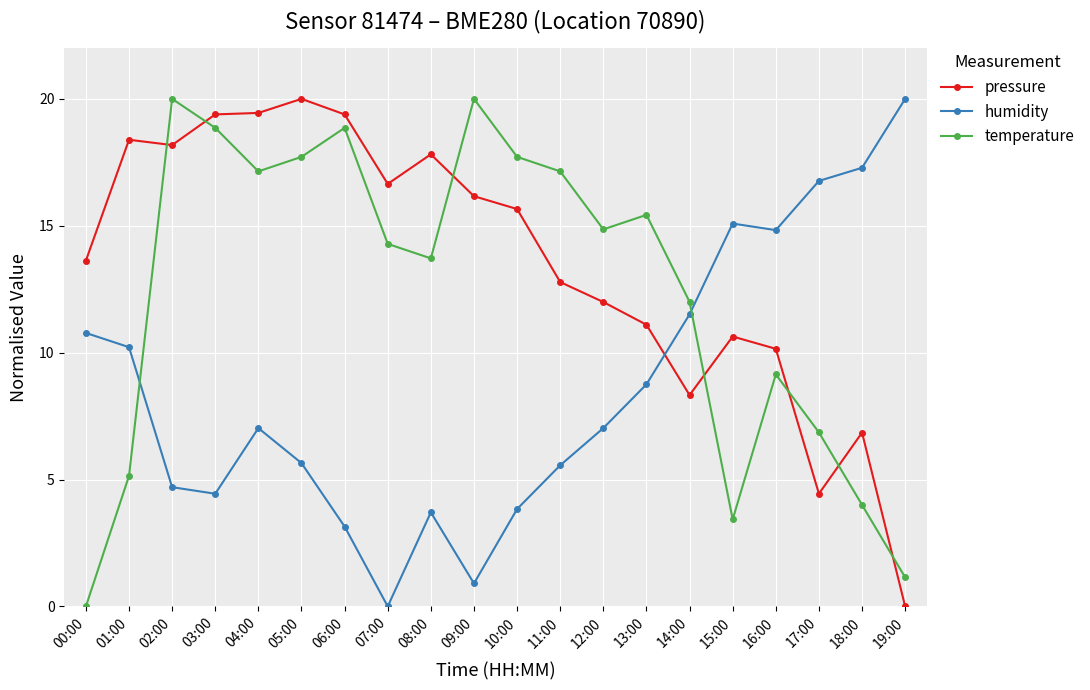

What is the spread (max minus min) of values at 18:00?

13.3